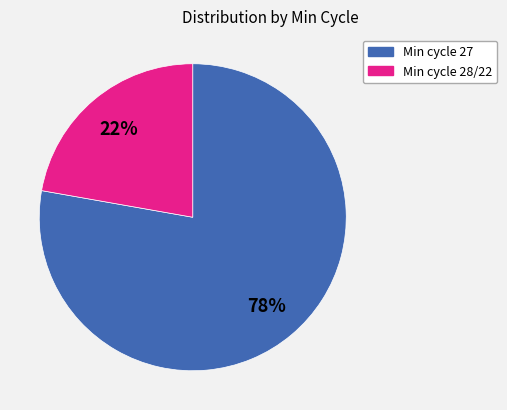

Is there any slice that represents more than half of the pie?

Yes